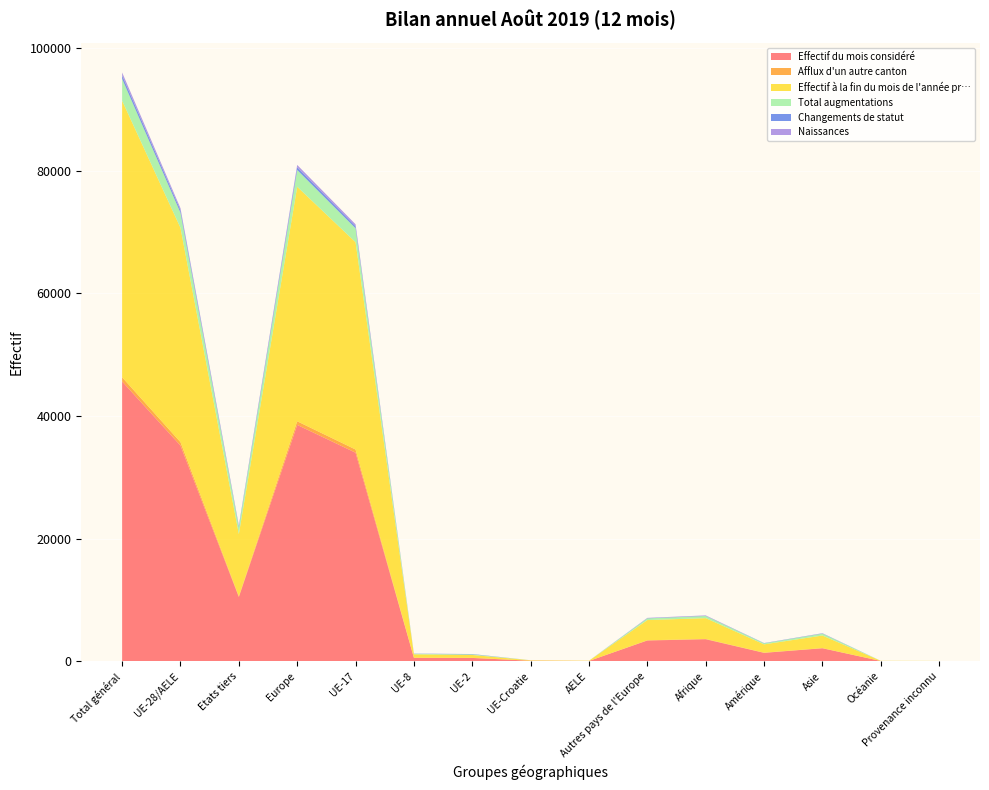

Reading right to left, list all the values displayed in this chart.

Effectif du mois considéré: Provenance inconnu=21	Océanie=28	Asie=2104	Amérique=1355	Afrique=3573	Autres pays de l'Europe=3370	AELE=33	UE-Croatie=70	UE-2=524	UE-8=538	UE-17=33998	Europe=38533	Etats tiers=10451	UE-28/AELE=35163	Total général=45614
Afflux d'un autre canton: Provenance inconnu=0	Océanie=0	Asie=19	Amérique=27	Afrique=49	Autres pays de l'Europe=31	AELE=0	UE-Croatie=0	UE-2=14	UE-8=23	UE-17=523	Europe=591	Etats tiers=126	UE-28/AELE=560	Total général=686
Effectif à la fin du mois de l'année pr…: Provenance inconnu=18	Océanie=26	Asie=2059	Amérique=1356	Afrique=3395	Autres pays de l'Europe=3302	AELE=40	UE-Croatie=74	UE-2=471	UE-8=552	UE-17=33811	Europe=38250	Etats tiers=10156	UE-28/AELE=34948	Total général=45104
Total augmentations: Provenance inconnu=3	Océanie=4	Asie=308	Amérique=172	Afrique=347	Autres pays de l'Europe=275	AELE=0	UE-Croatie=5	UE-2=97	UE-8=84	UE-17=2270	Europe=2731	Etats tiers=1109	UE-28/AELE=2456	Total général=3565
Changements de statut: Provenance inconnu=0	Océanie=0	Asie=39	Amérique=35	Afrique=36	Autres pays de l'Europe=36	AELE=0	UE-Croatie=1	UE-2=51	UE-8=28	UE-17=336	Europe=452	Etats tiers=146	UE-28/AELE=416	Total général=562
Naissances: Provenance inconnu=0	Océanie=0	Asie=31	Amérique=9	Afrique=64	Autres pays de l'Europe=46	AELE=0	UE-Croatie=0	UE-2=6	UE-8=8	UE-17=316	Europe=376	Etats tiers=150	UE-28/AELE=330	Total général=480